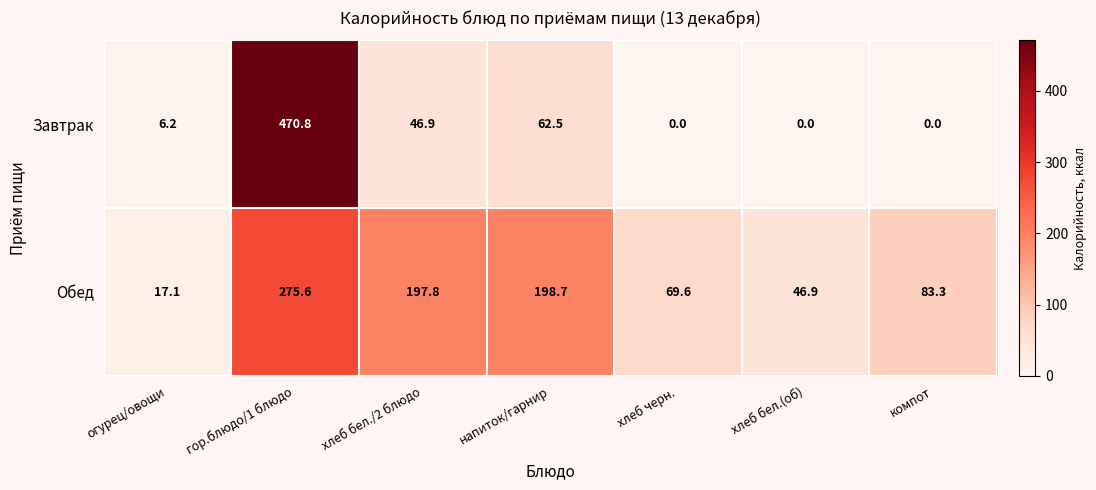

The Завтрак series shows 46.9 at хлеб бел./2 блюдо. True or false?

True